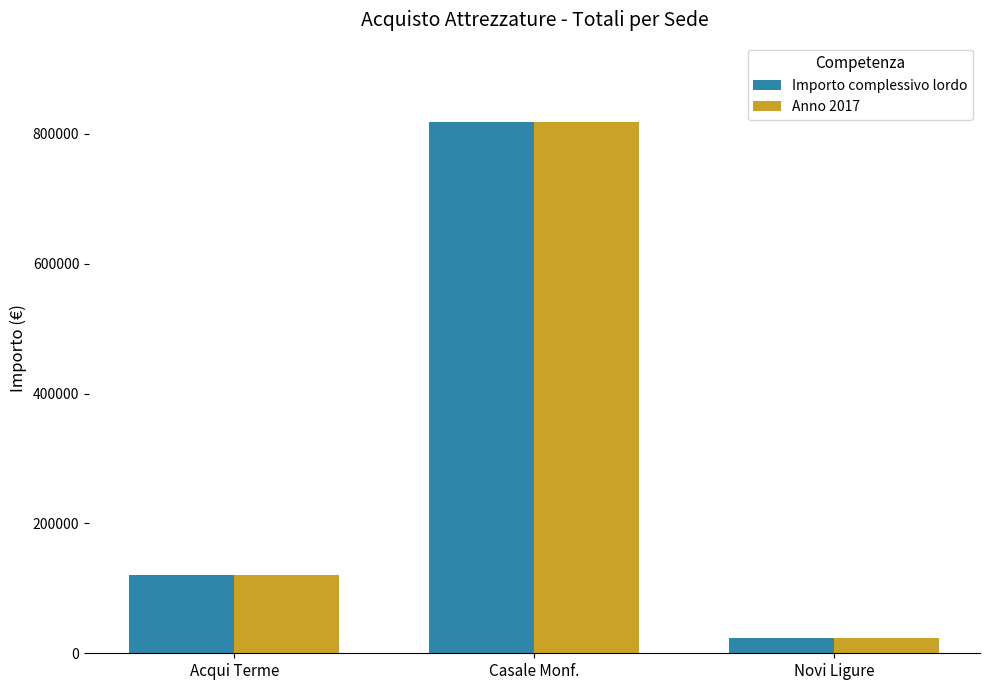

At which category is the sum across all series the highest?

Casale Monf.